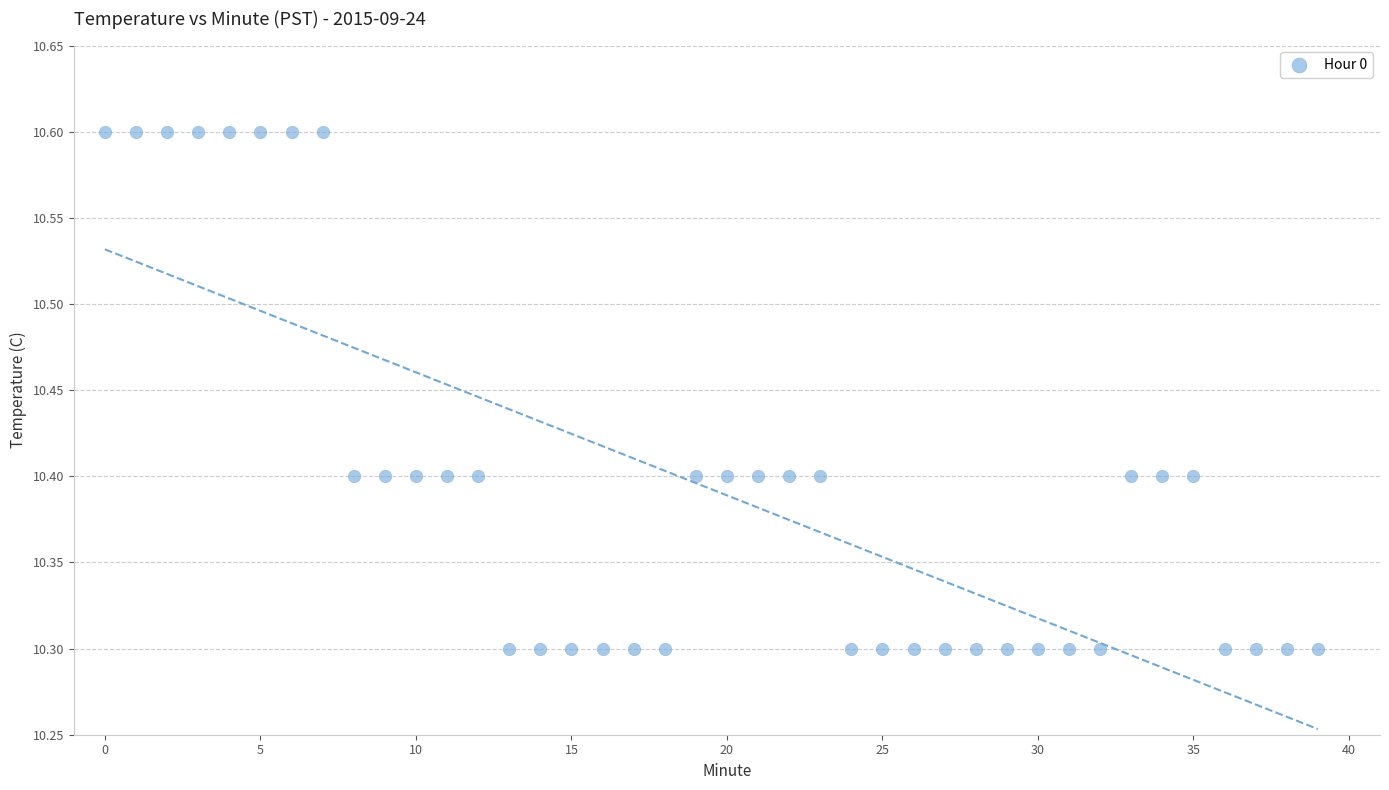

Count the number of points in this scatter plot.

40